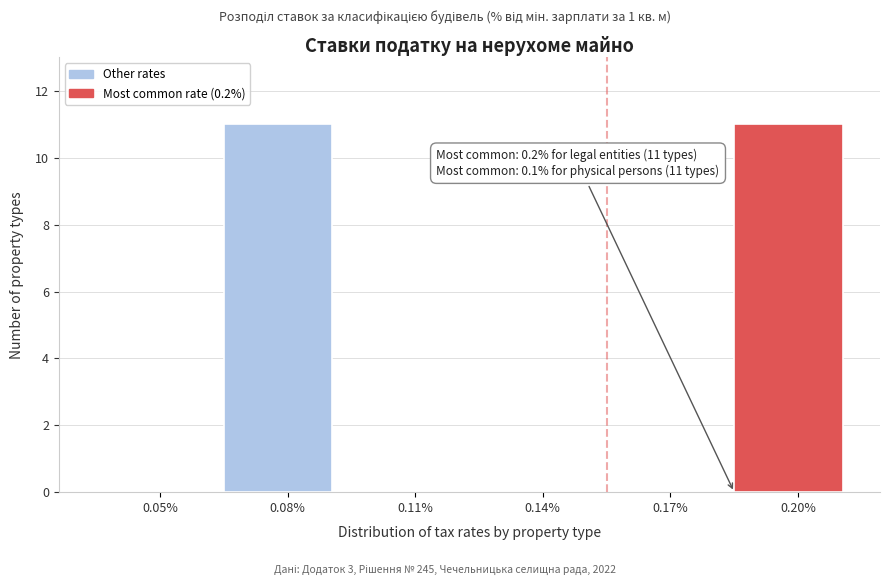

Reading left to right, what are all the values shown in this chart?

0.05%=0	0.08%=11	0.11%=0	0.14%=0	0.17%=0	0.20%=11